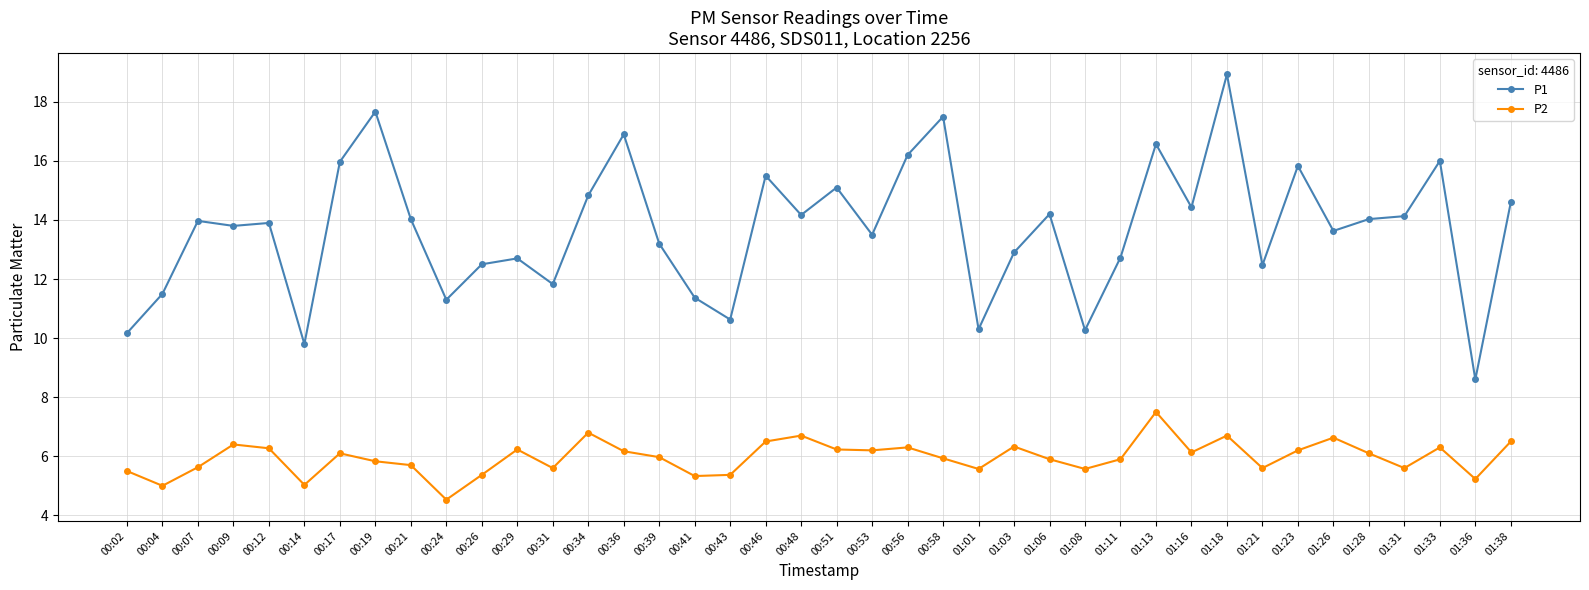

What is the label of the 21st point from the left?

00:51